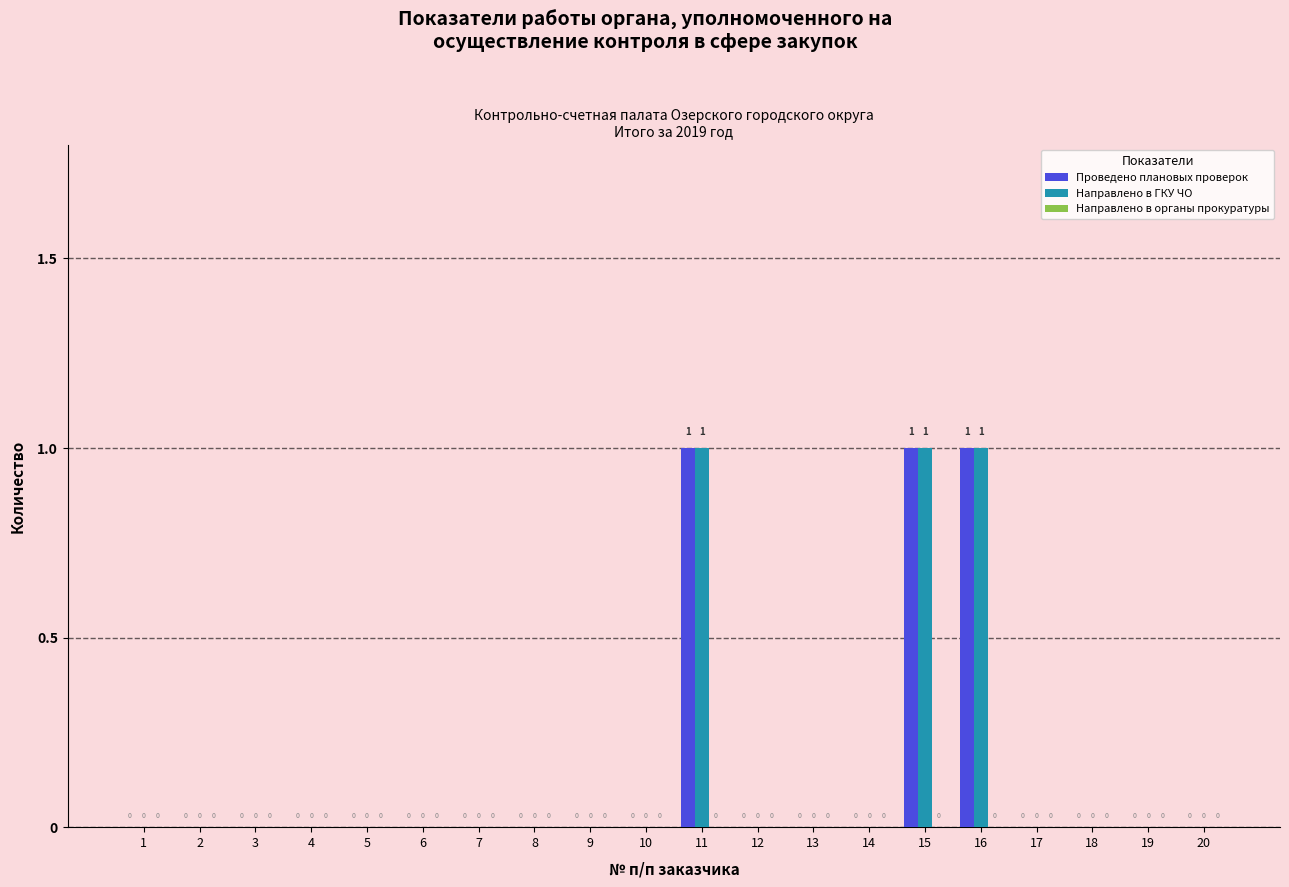

How many Проведено плановых проверок values are between 0 and 1?

20